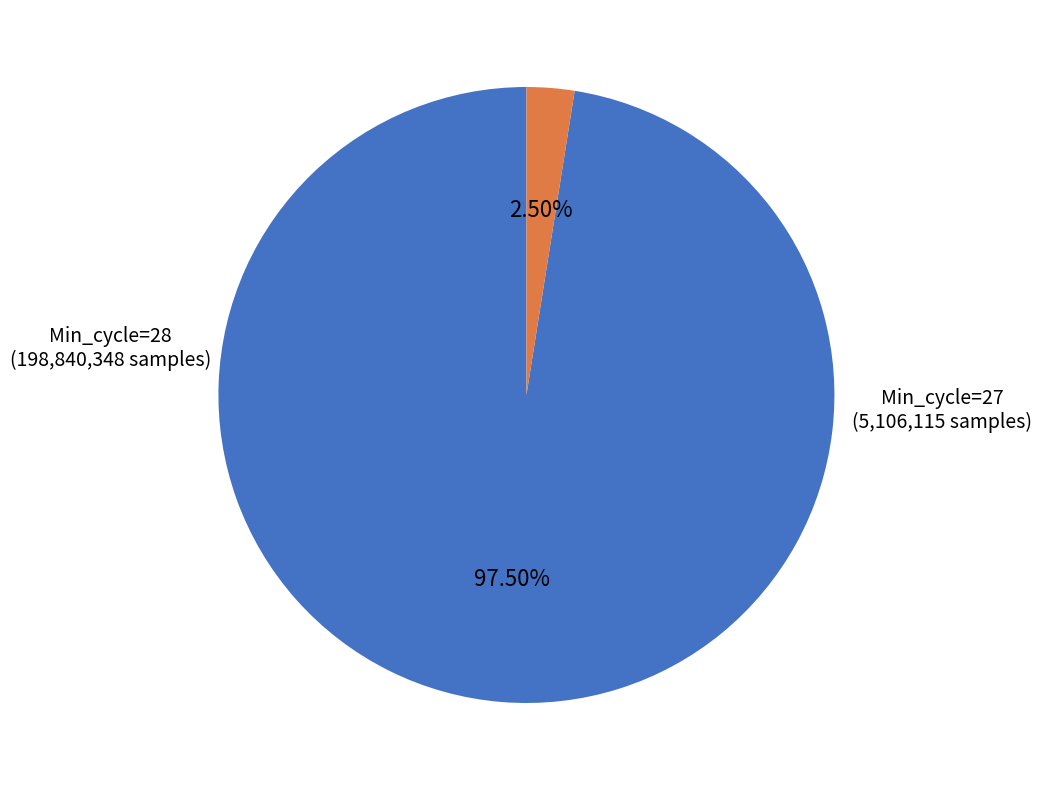

Is there a majority slice in this chart?

Yes